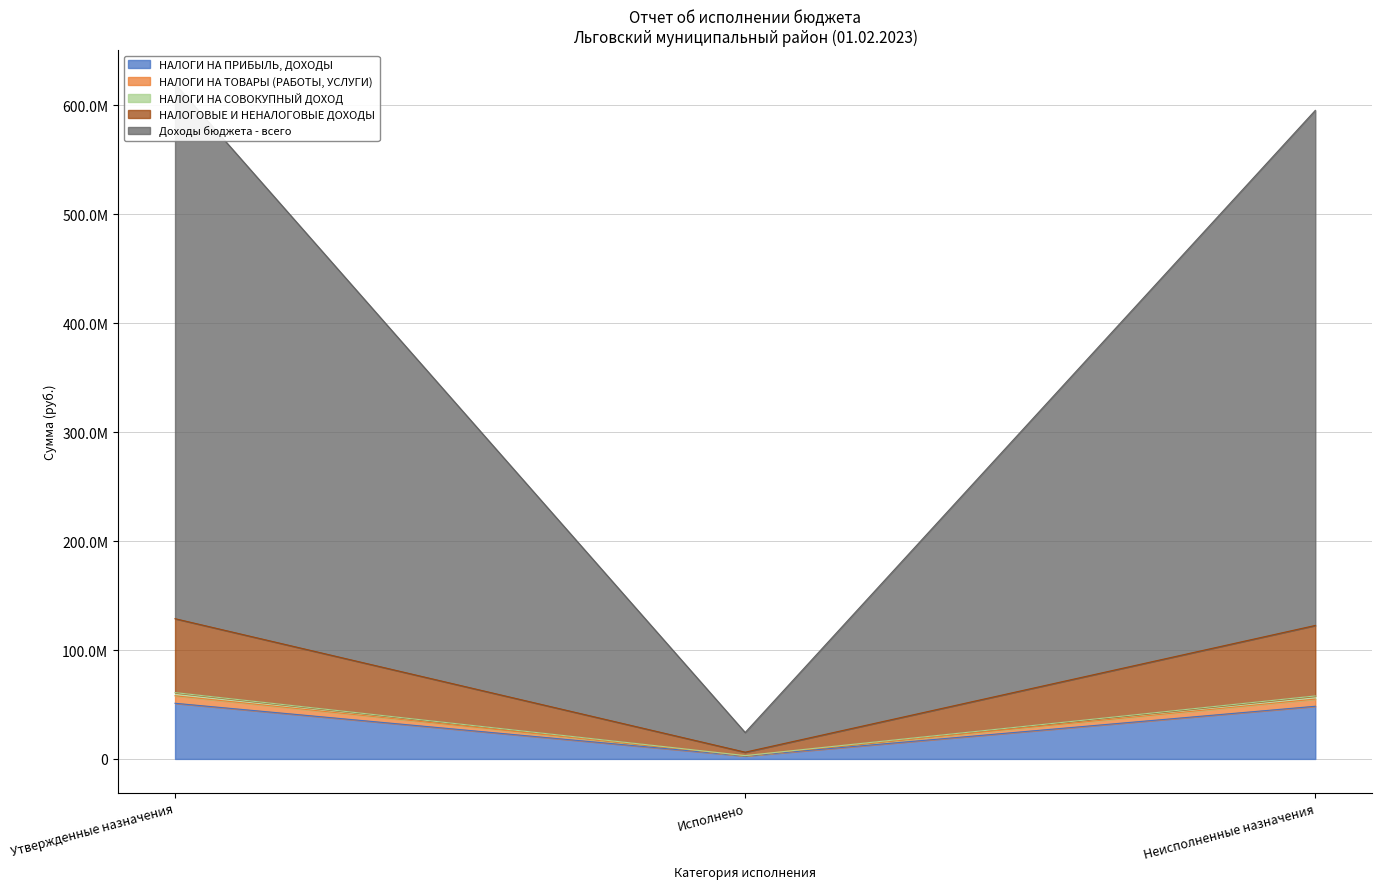

At which category is the sum across all series the highest?

Утвержденные назначения